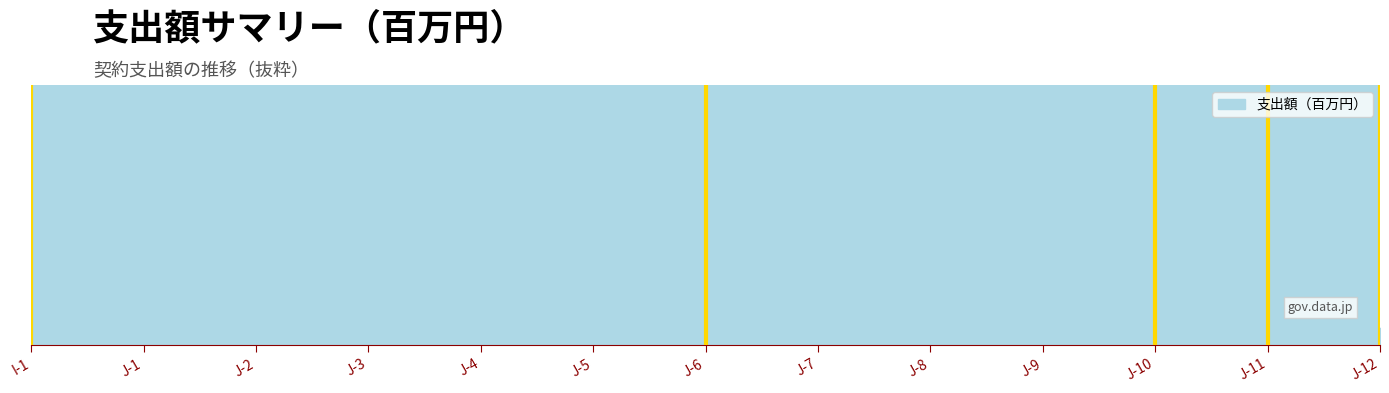

Does the chart display data point markers on the line(s)?

No